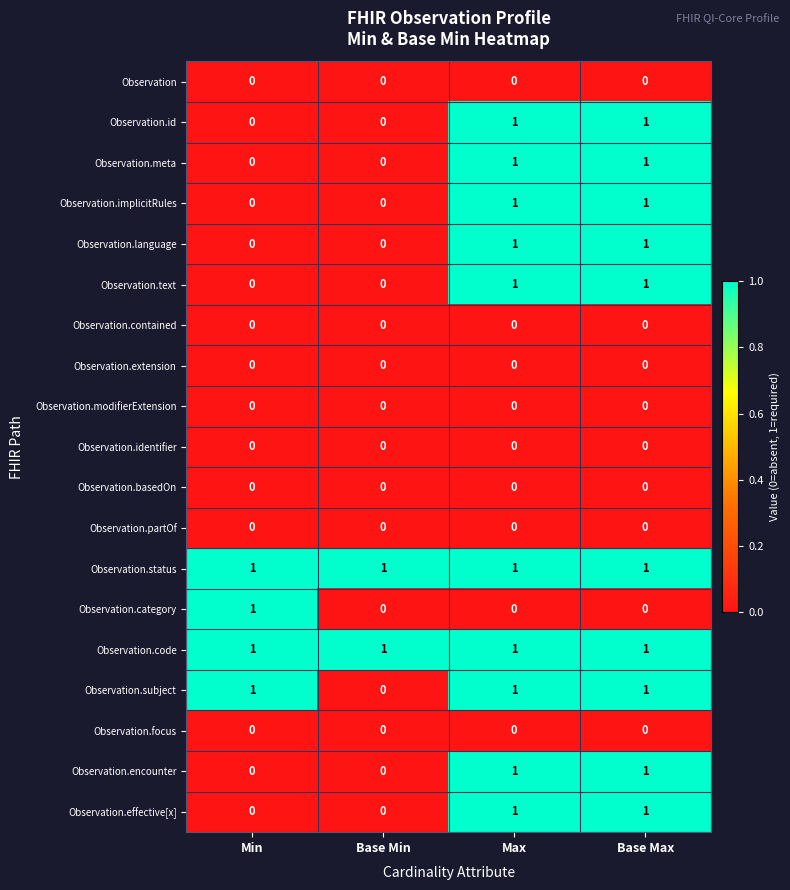

Is it true that Observation.meta equals 0 at Base Max?

False